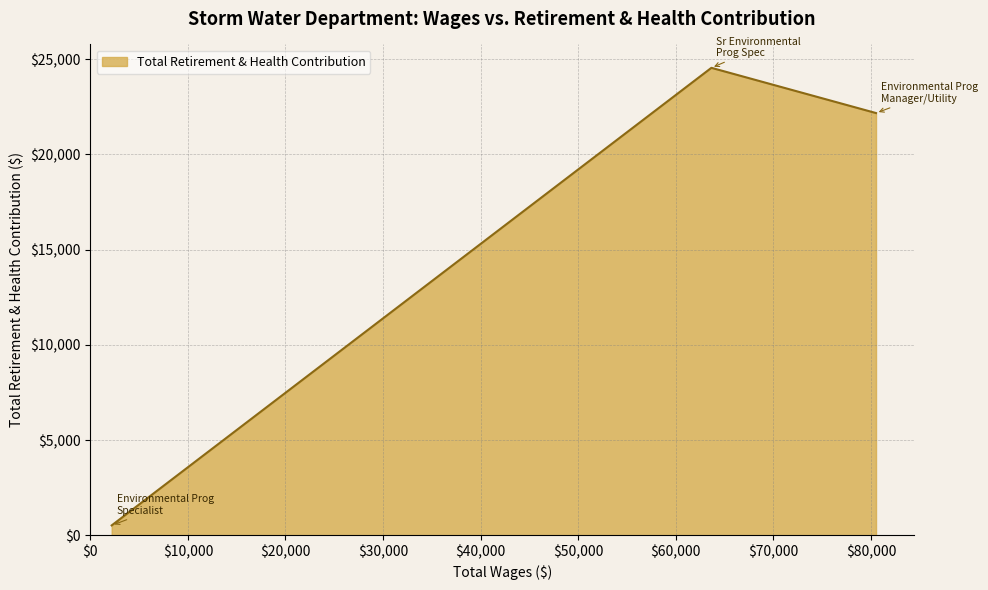

What is the difference between the second highest and minimum values?

21651